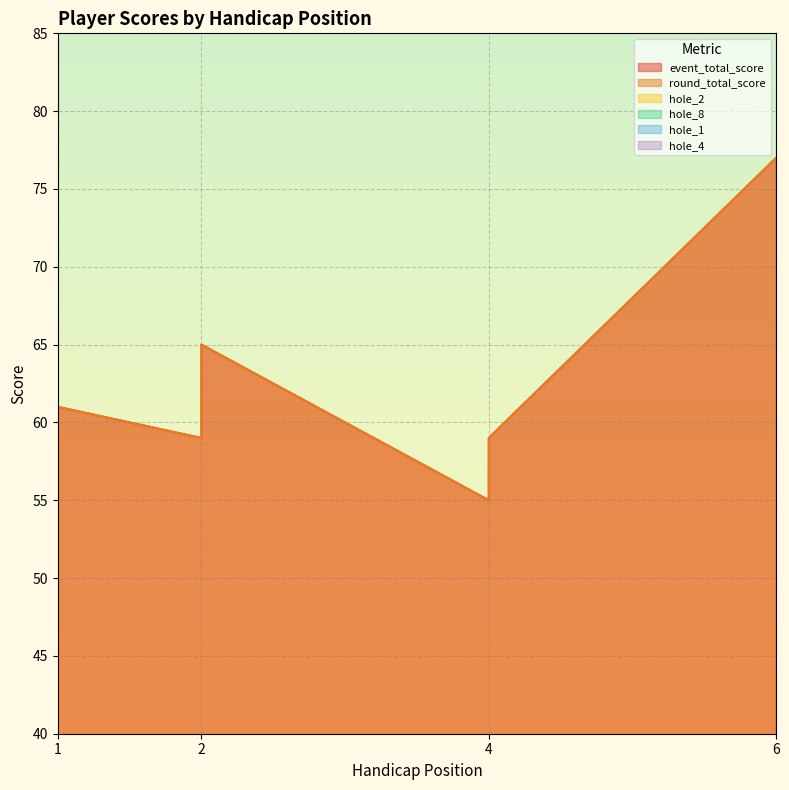

How many values in the round_total_score series are below 61?

3